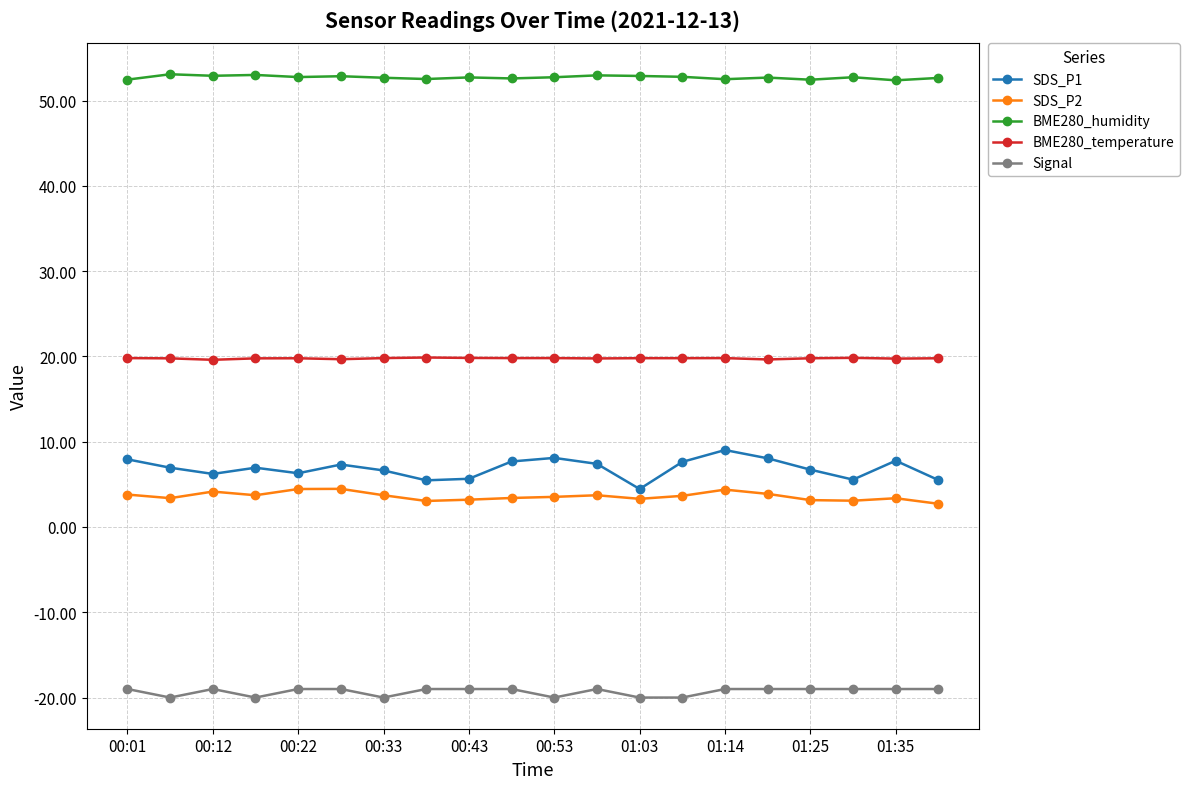

List the series in order of their peak value, highest first.

BME280_humidity, BME280_temperature, SDS_P1, SDS_P2, Signal